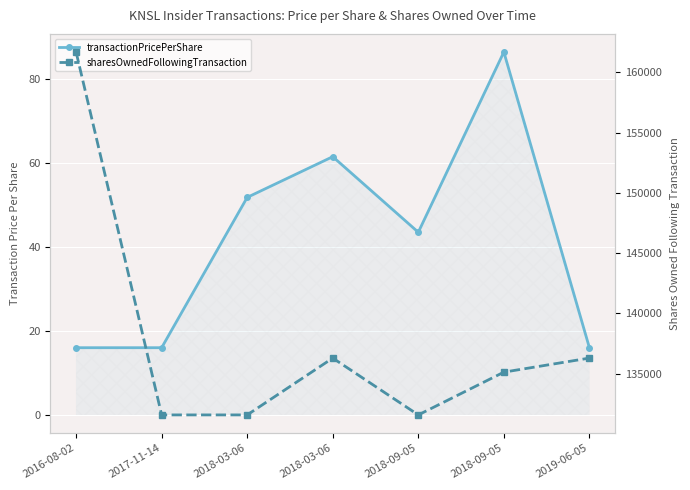

At 2017-11-14, list the series in order from smallest to largest.

transactionPricePerShare, sharesOwnedFollowingTransaction